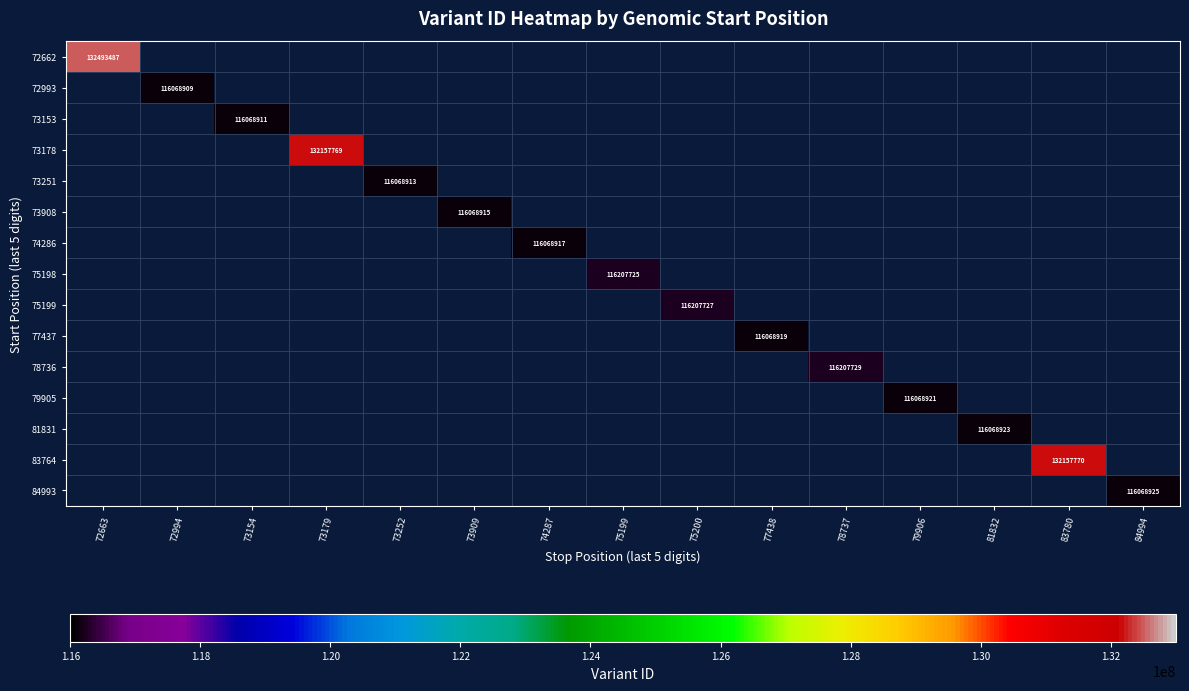

How many values in 84993 are above zero?

1